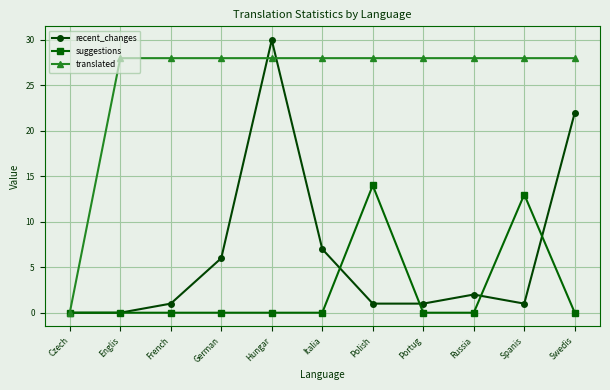

How many categories are shown in the chart?

11